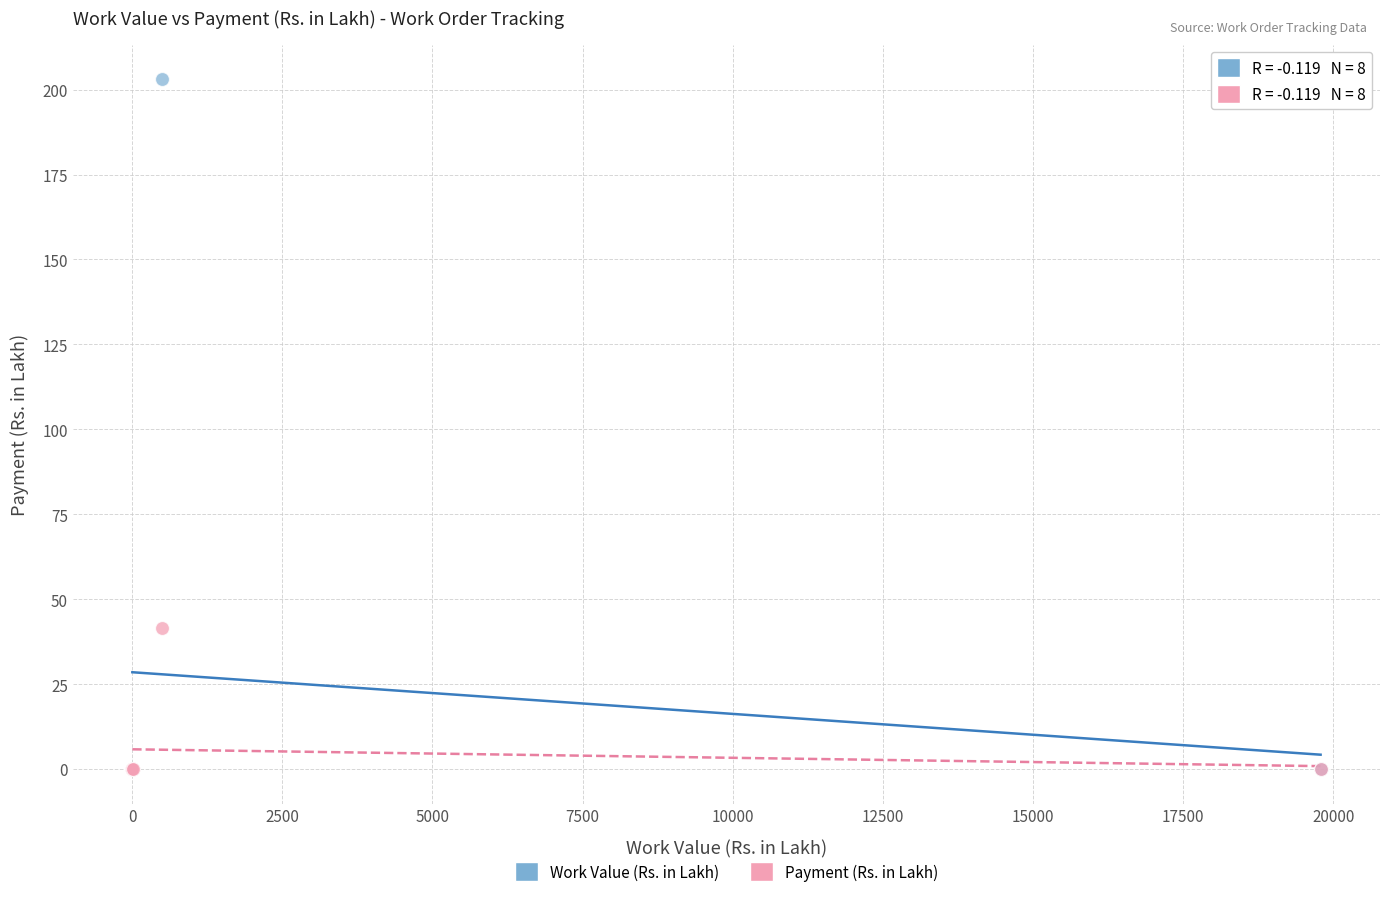

Across all series, what Y value is closest to 101?

41.5